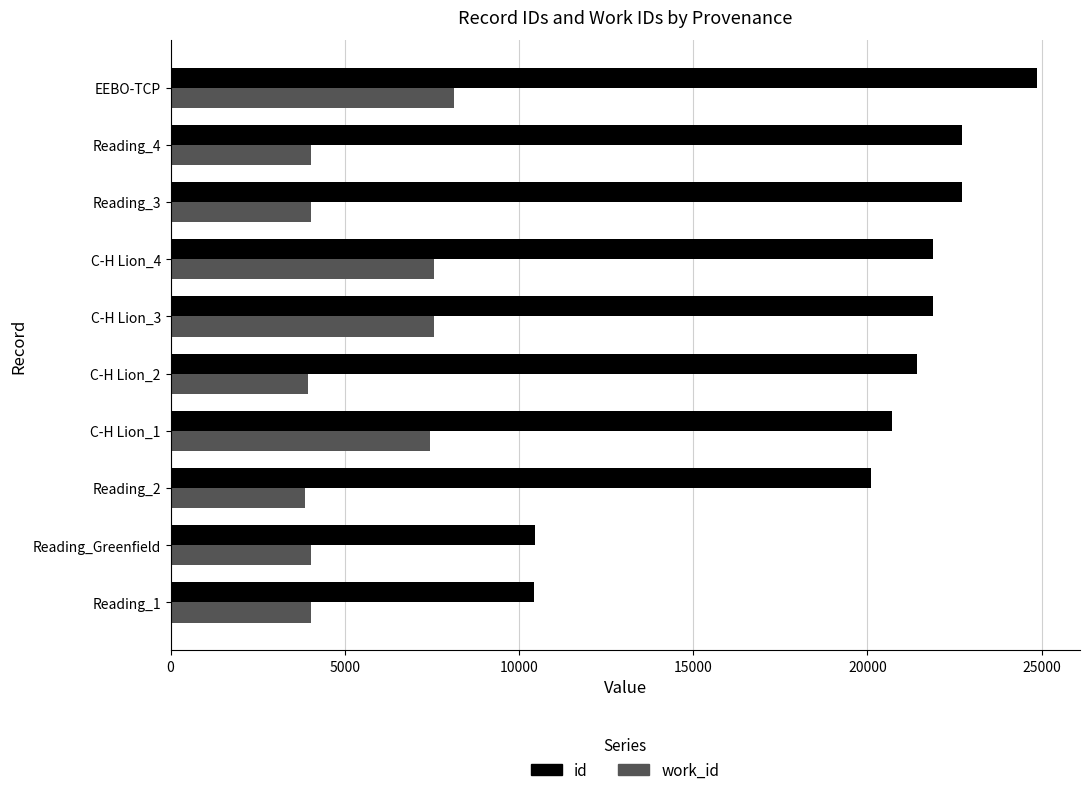

What is the difference between the maximum and minimum values in the id series?

14439